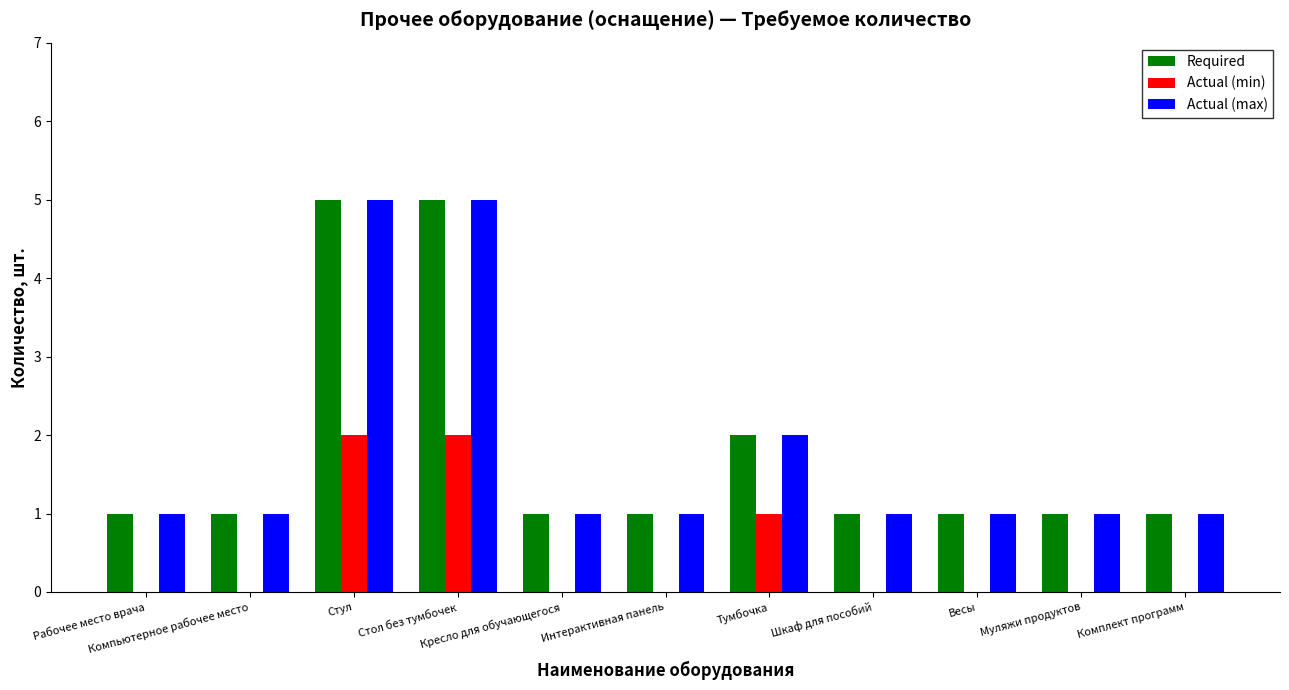

The Actual (max) series shows 0 at Компьютерное рабочее место. True or false?

False